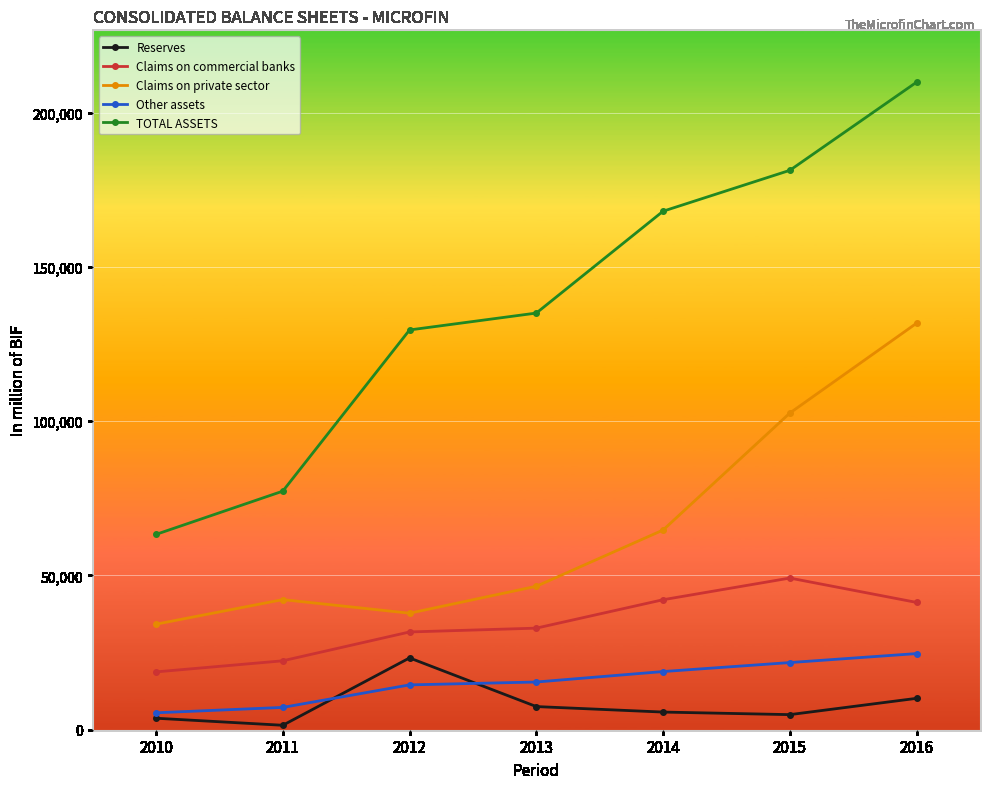

At 2015, list the series in order from smallest to largest.

Reserves, Other assets, Claims on commercial banks, Claims on private sector, TOTAL ASSETS